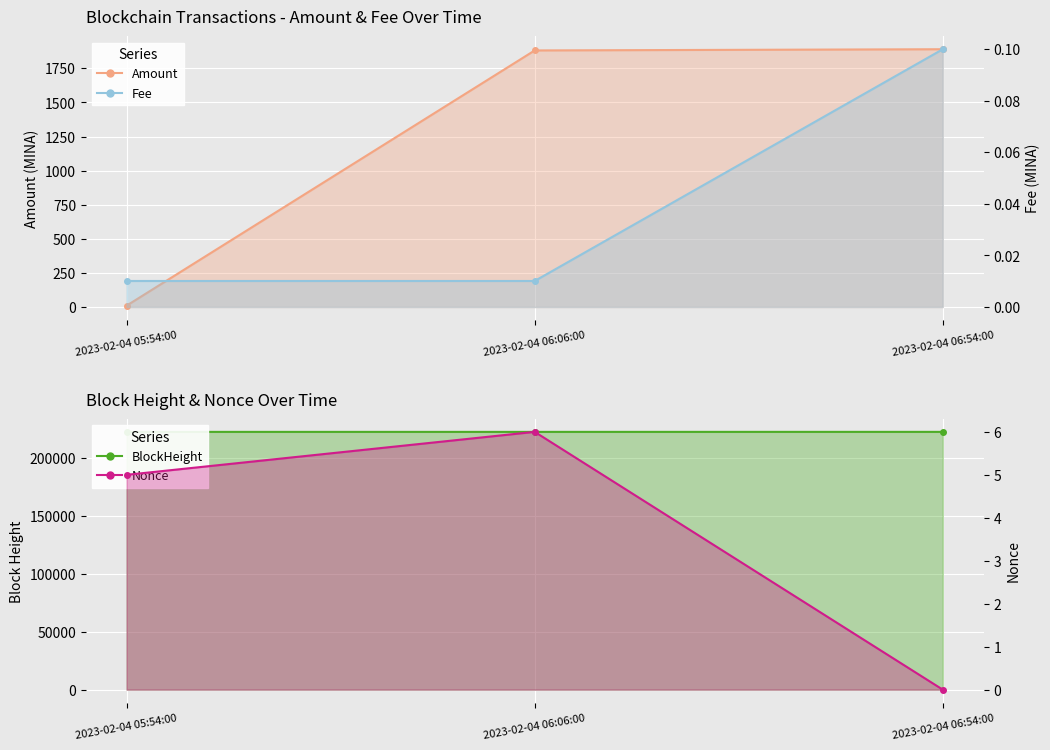

Rank the series at 2023-02-04 05:54:00 from highest to lowest value.

BlockHeight, Amount, Nonce, Fee